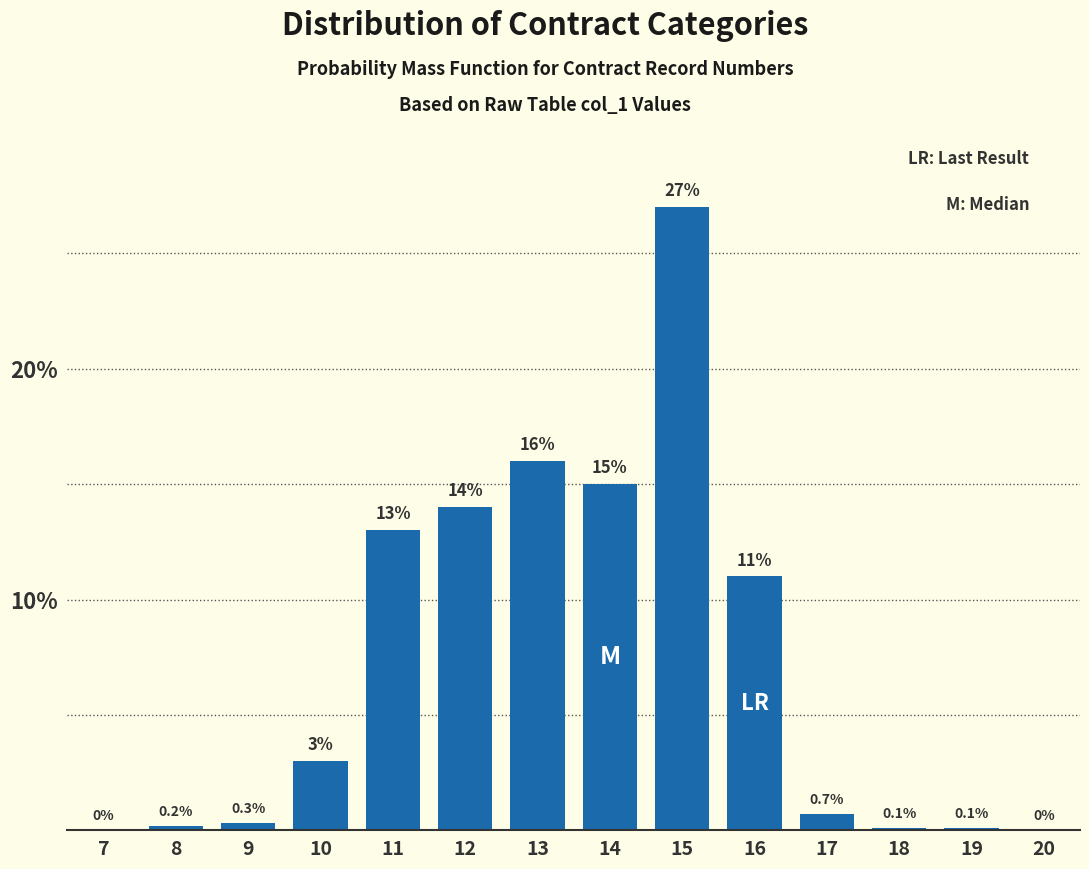

Reading right to left, list all the values displayed in this chart.

20=0.0	19=0.1	18=0.1	17=0.7	16=11.0	15=27.0	14=15.0	13=16.0	12=14.0	11=13.0	10=3.0	9=0.3	8=0.2	7=0.0